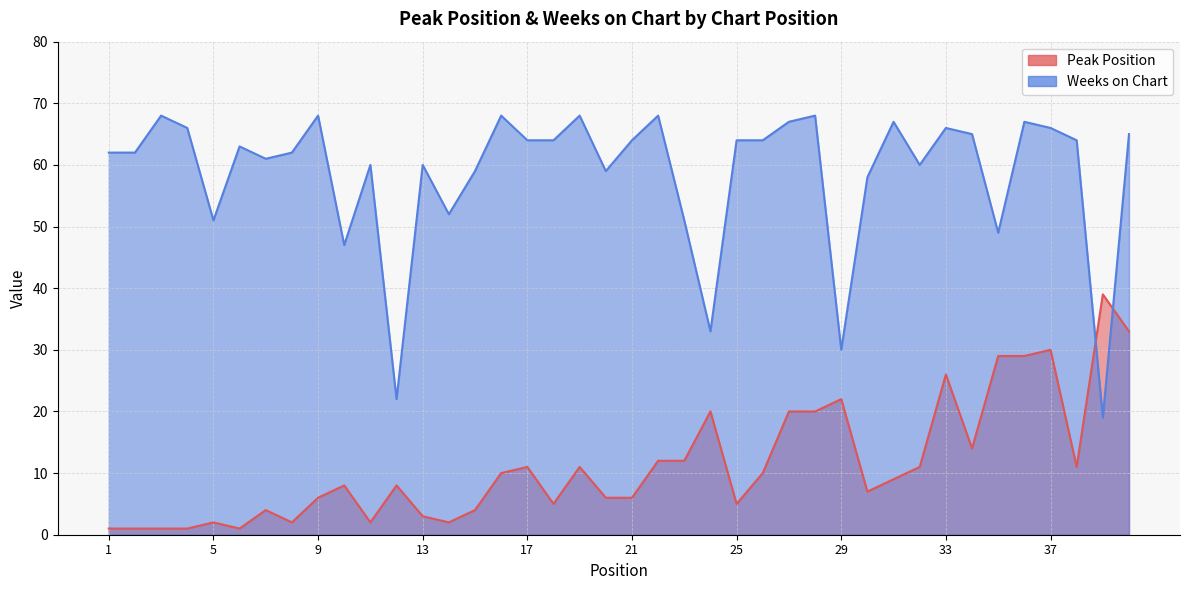

At which category does Peak Position reach its first local peak?

5